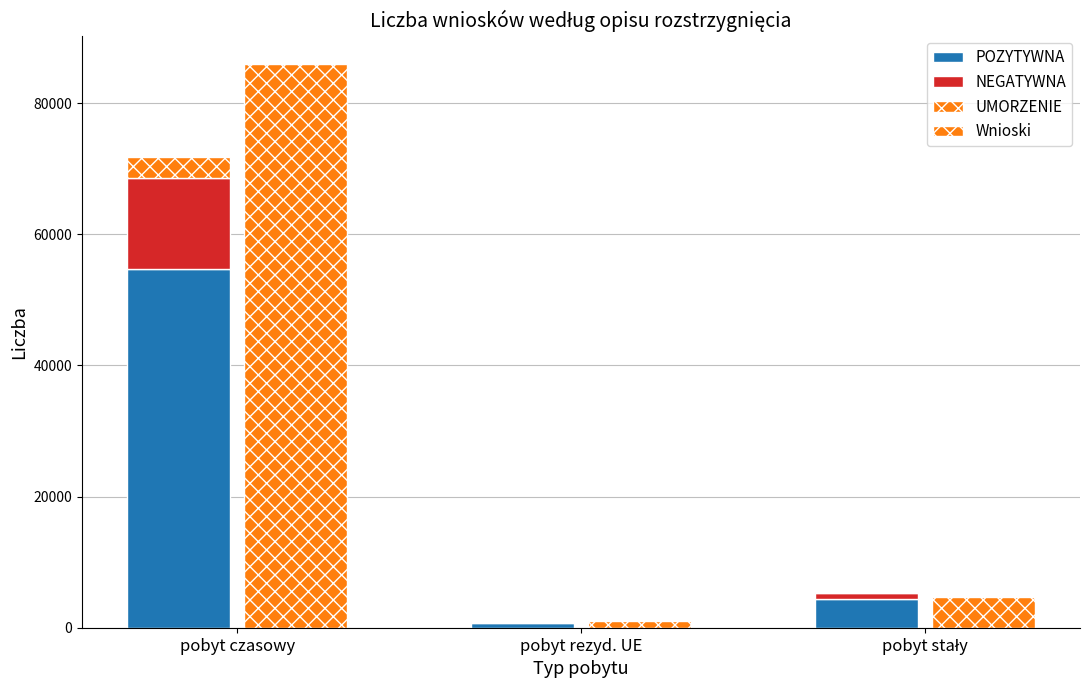

Reading left to right, extract all data points from this chart.

POZYTYWNA: 54696	698	4441
NEGATYWNA: 13947	199	804
UMORZENIE: 3079	142	239
Wnioski: 85991	1115	4721